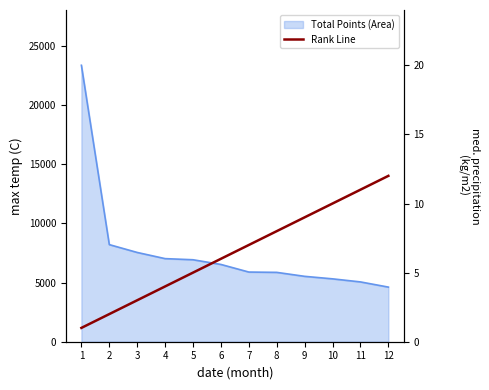

Which category has the highest value across all series?

12